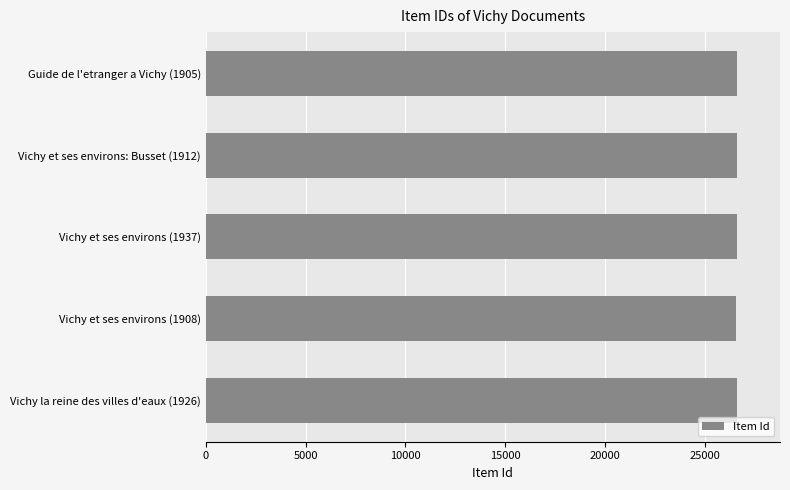

Approximately how many times larger is the value at Vichy et ses environs (1937) compared to Guide de l'etranger a Vichy (1905)?

1.0